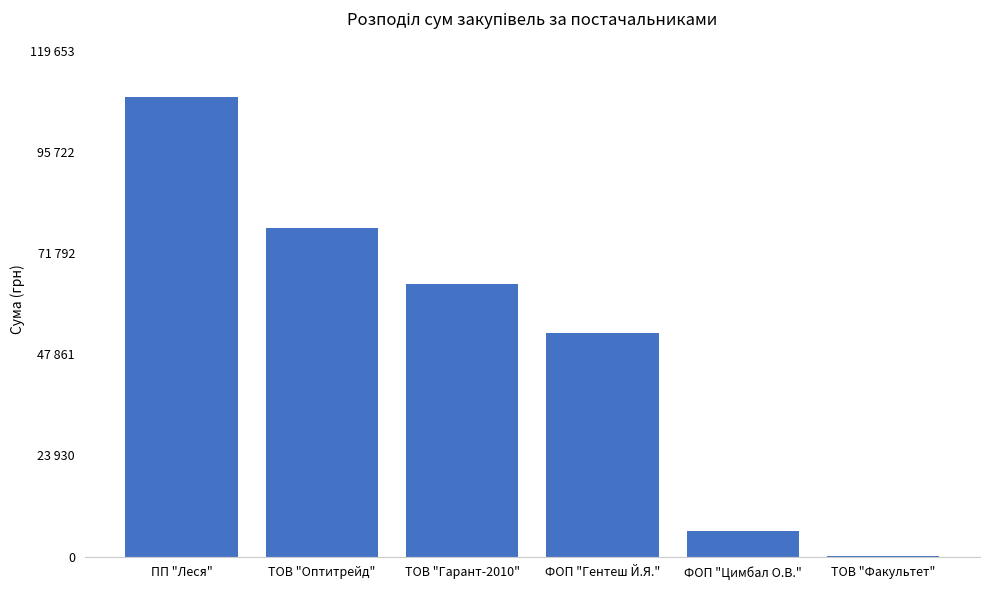

What is the label of the 1st bar from the right?

ТОВ "Факультет"